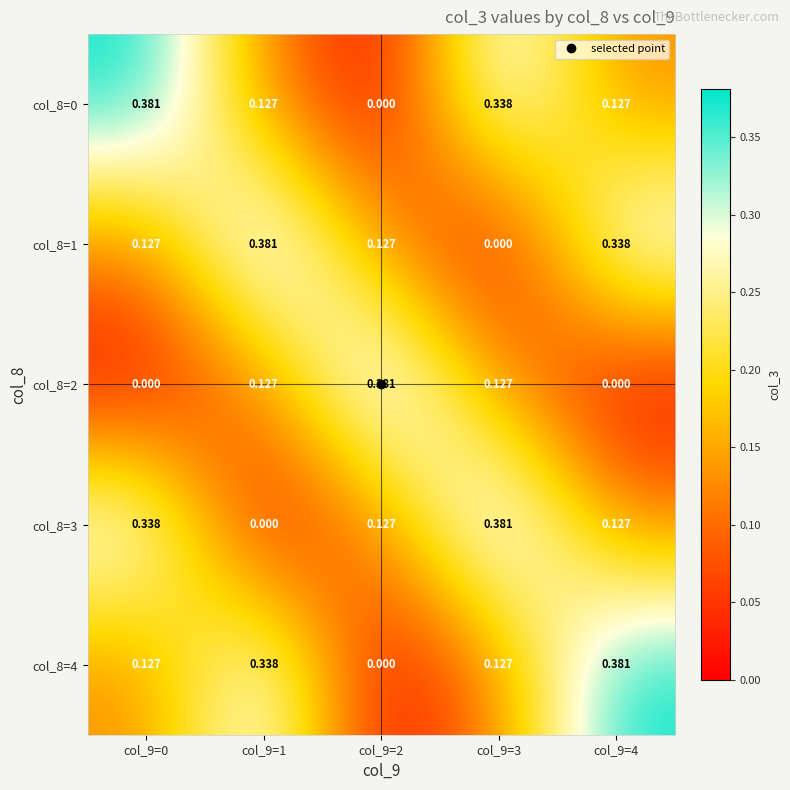

Is the value of col_8=0 at col_9=4 greater than the value of col_8=3 at col_9=3?

No